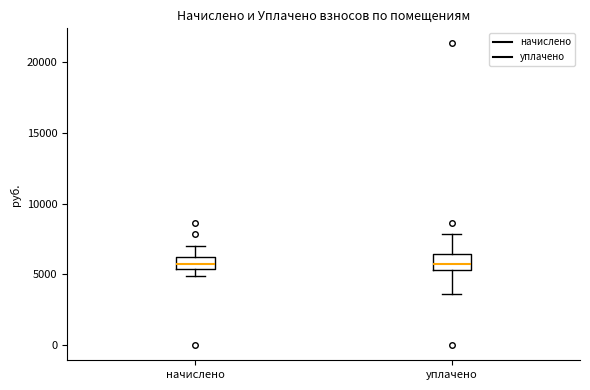

Reading left to right, transcribe this box plot: for each box, give where its median line is, the range the box spans, and where its two whiskers end, as read against the y-axis. The values are not printed on the chart, so give them approximately, as read against the axis.

начислено: median 6000 (inside the box), box 5500 to 6000, whiskers 5000 to 7000
уплачено: median 5500 (inside the box), box 5500 to 6500, whiskers 3500 to 8000